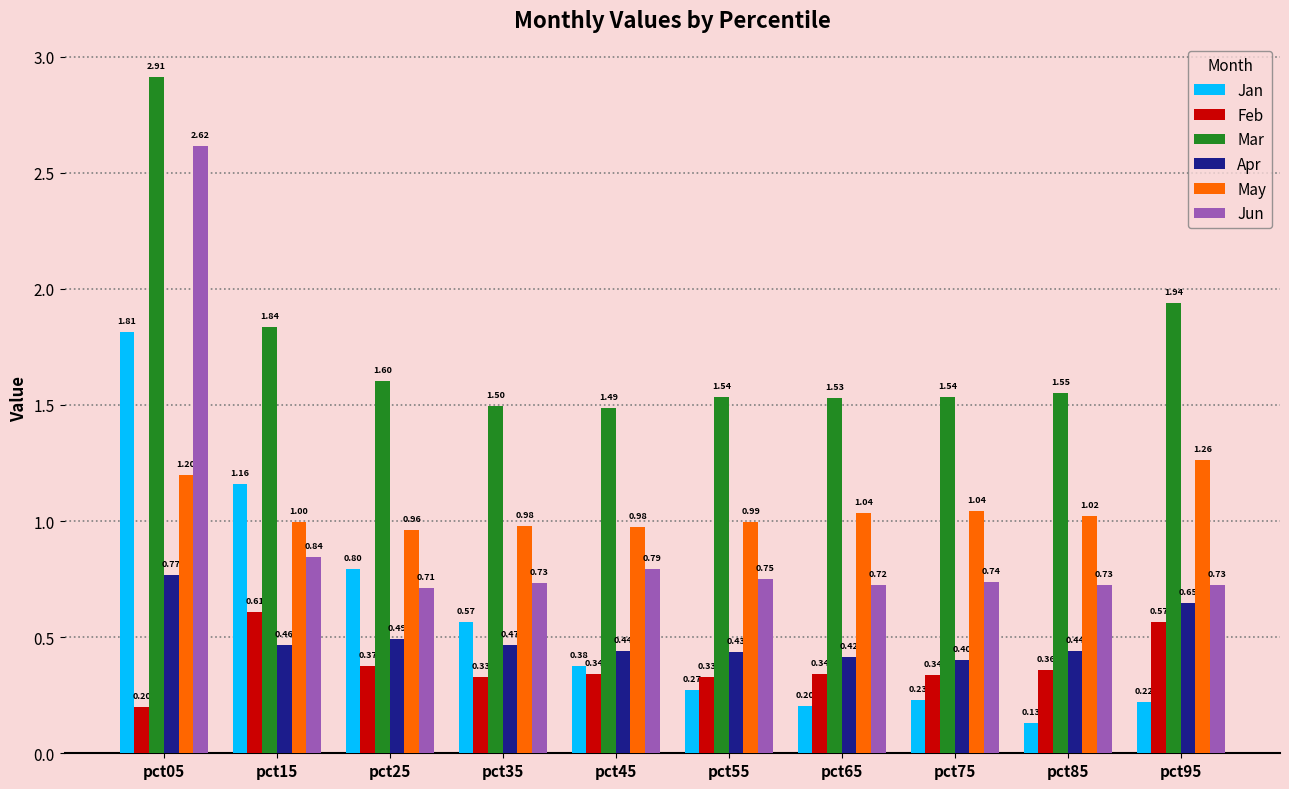

List the series in order of their peak value, highest first.

Mar, Jun, Jan, May, Apr, Feb